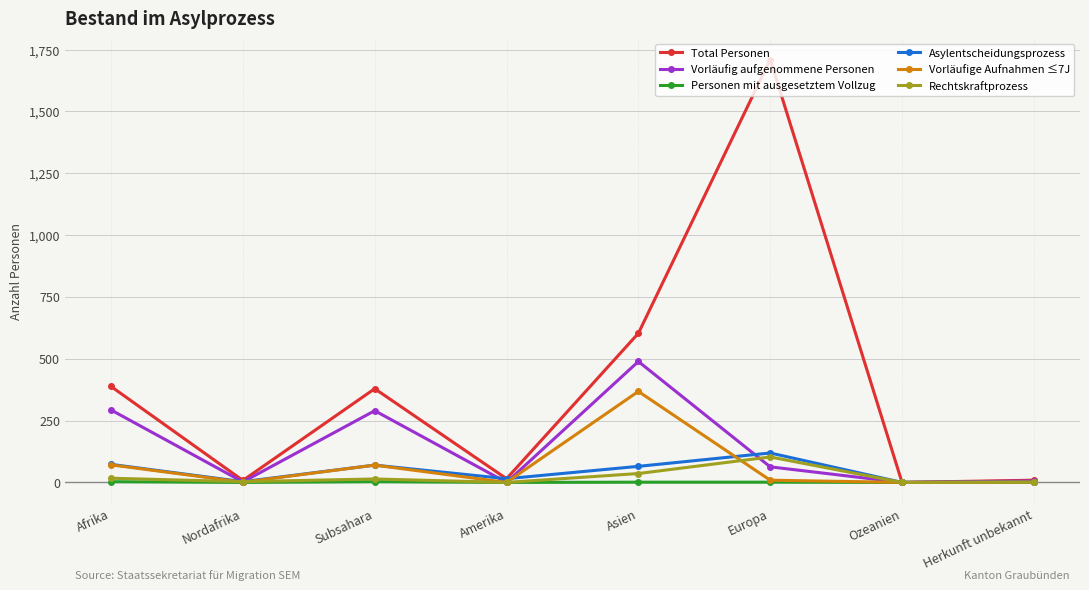

What is the label of the 8th point from the right?

Afrika